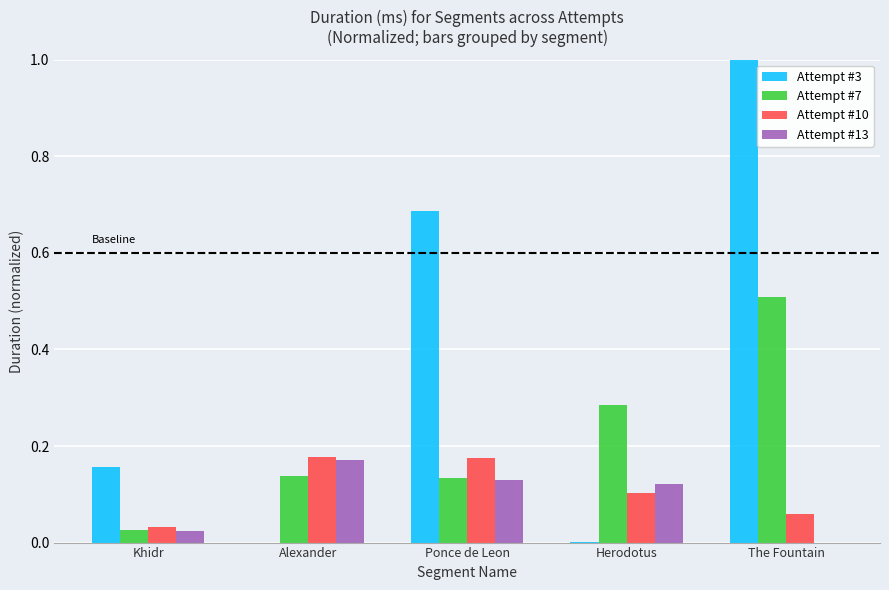

True or false: Attempt #7 has a value of 0.4 at Herodotus.

False